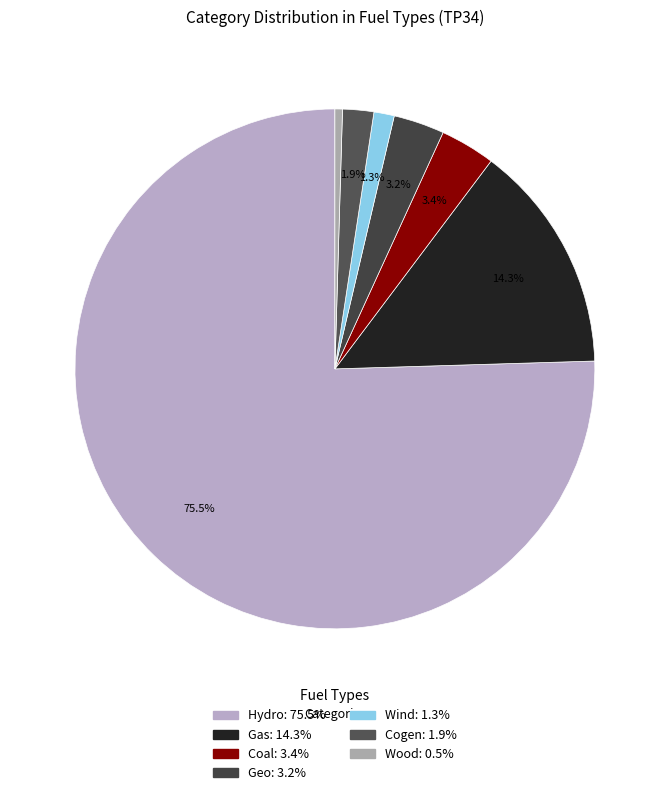

To the nearest percent, what is the average slice percentage?

14%